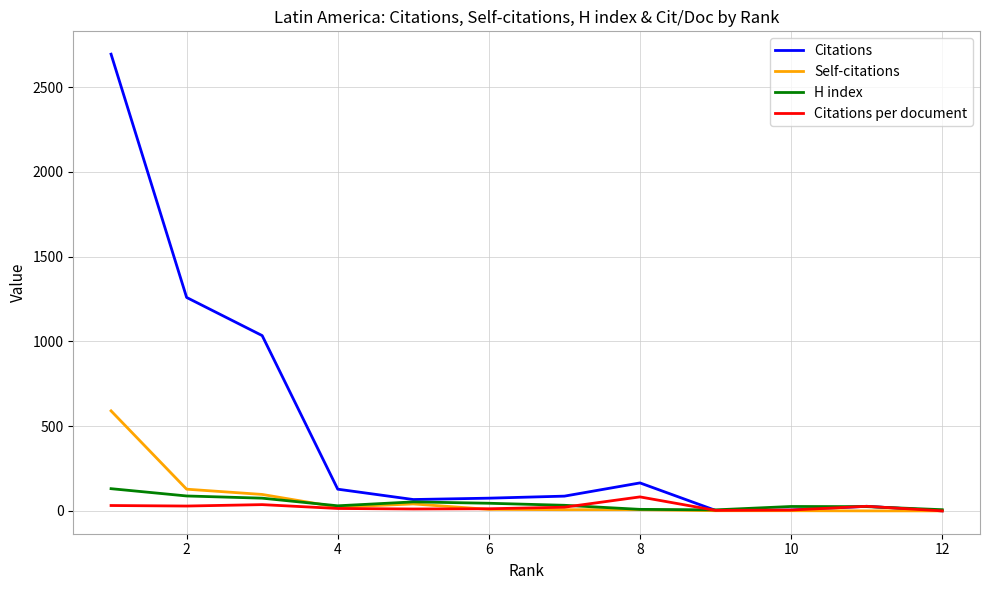

Which series has the widest spread of values?

Citations